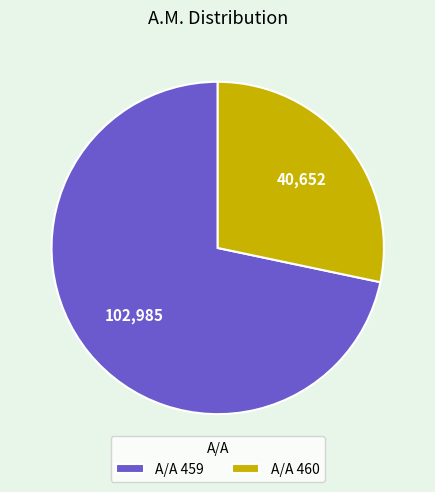

Which category has the biggest portion of the pie?

A/A 459